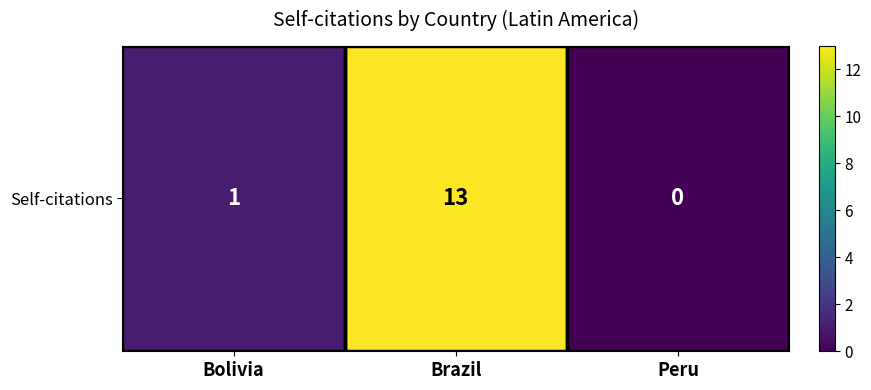

How many positive values are there?

2